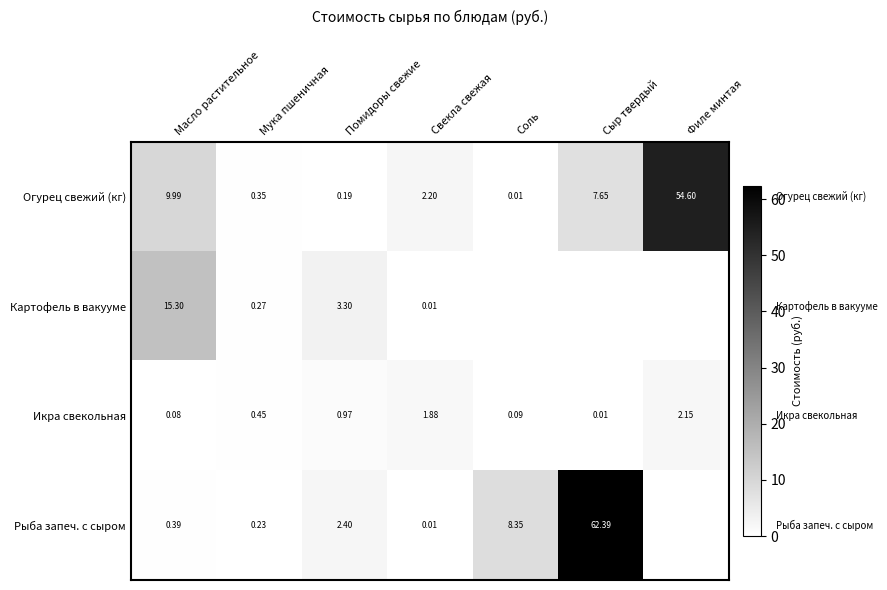

Is the value of Огурец свежий (кг) at Филе минтая greater than the value of Картофель в вакууме at Помидоры свежие?

Yes